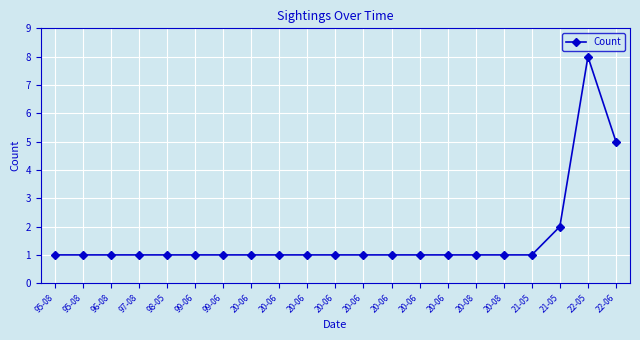

Is this an area chart (filled region under the line)?

No